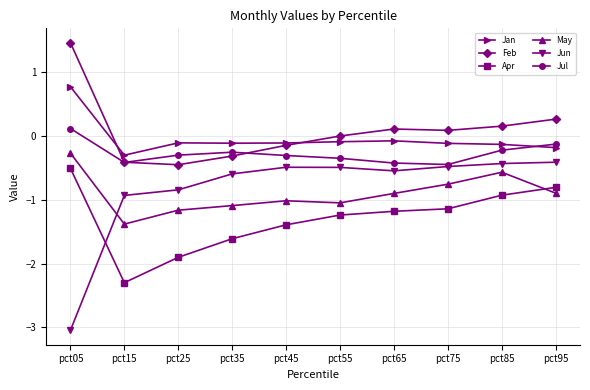

What is the difference between the Jan values at pct85 and pct65?

0.1